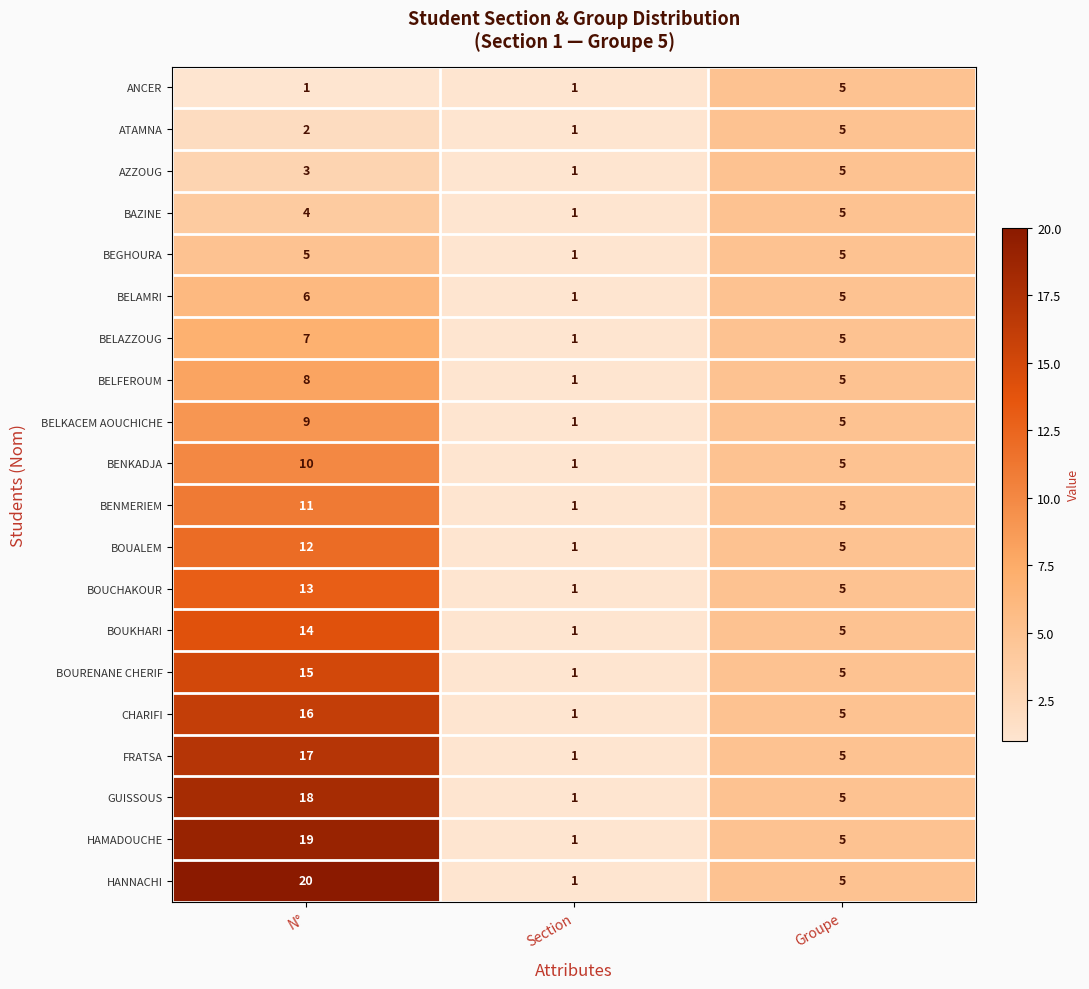

What is the highest value of the HANNACHI series?

20